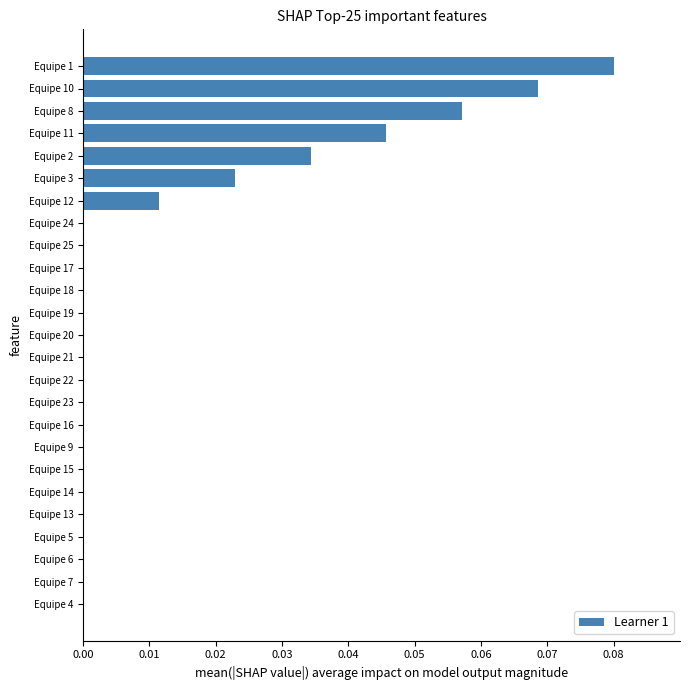

At which category does the chart reach its peak across all series?

Equipe 1